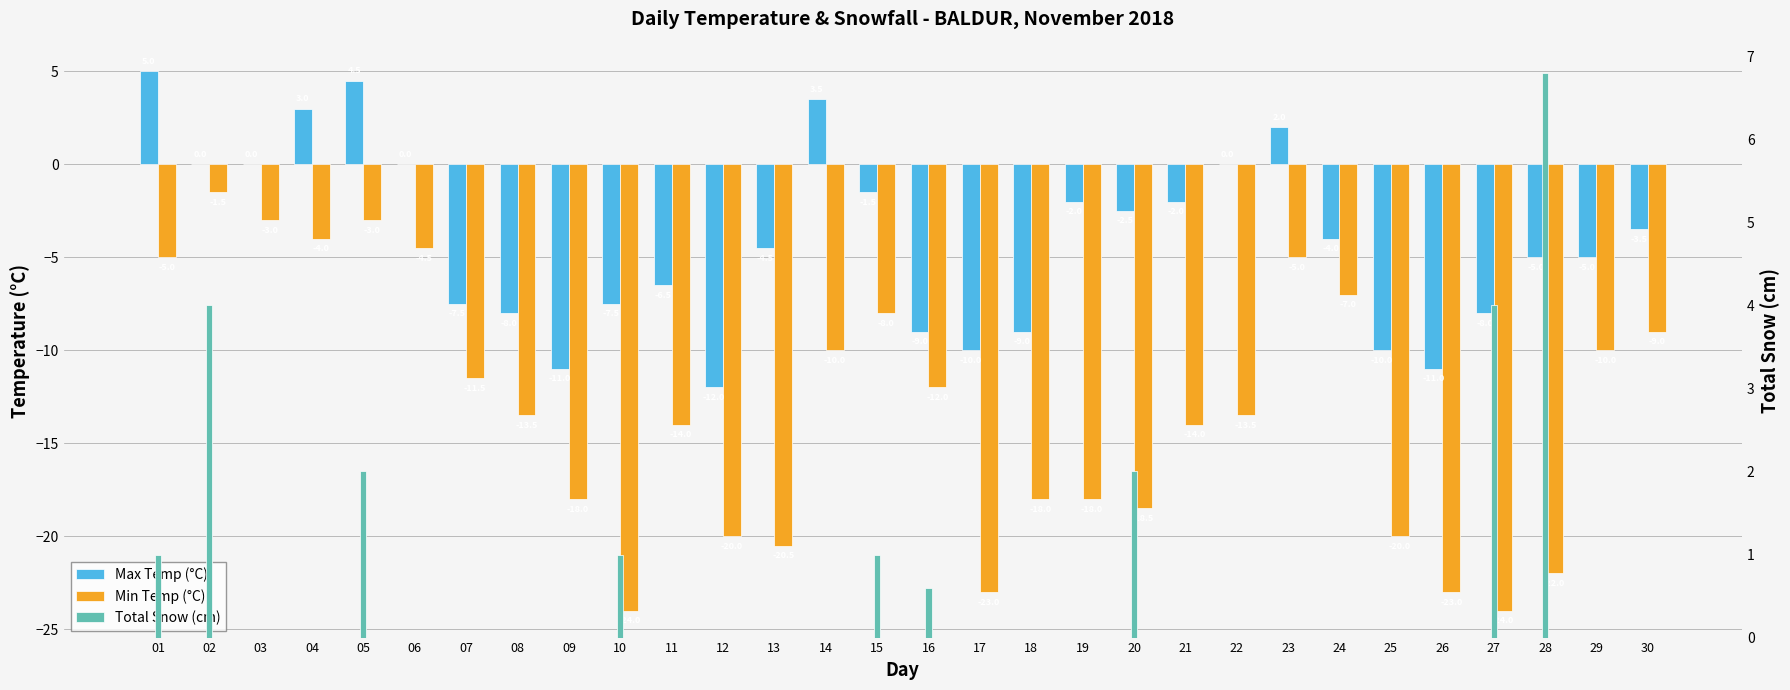

The value of Total Snow (cm) at 02 is 4.0. True or false?

True